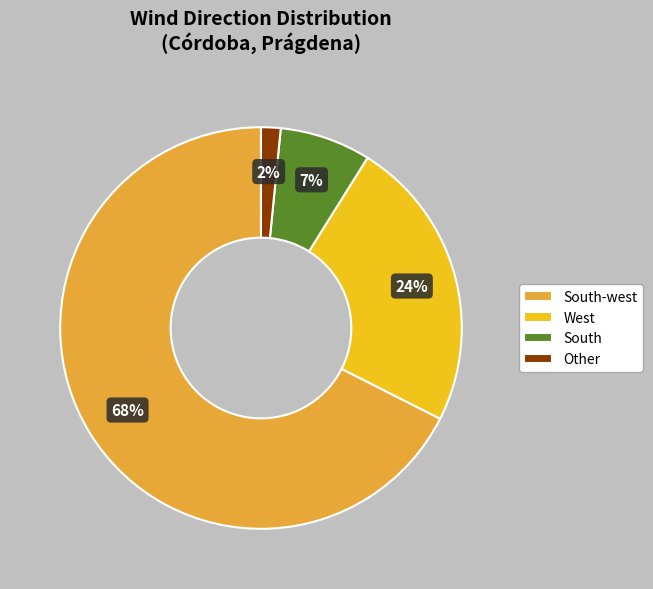

True or false: South accounts for 7% of the total.

True